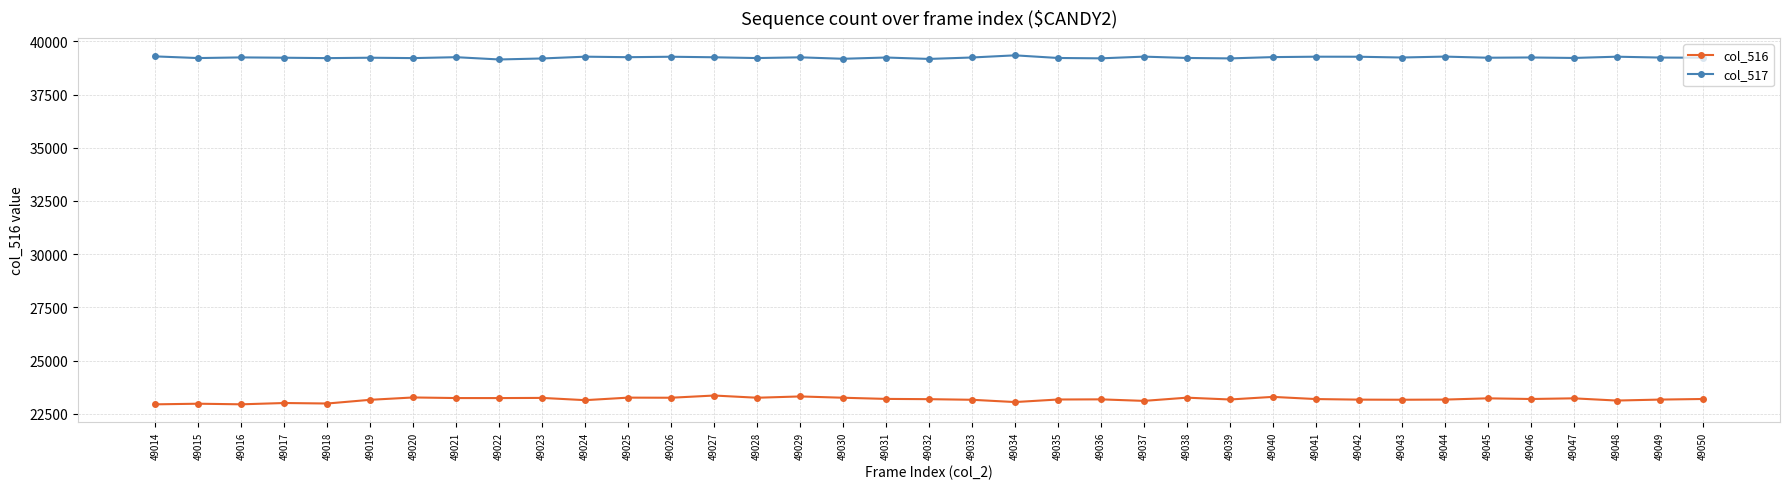

Does the chart display data point markers on the line(s)?

Yes